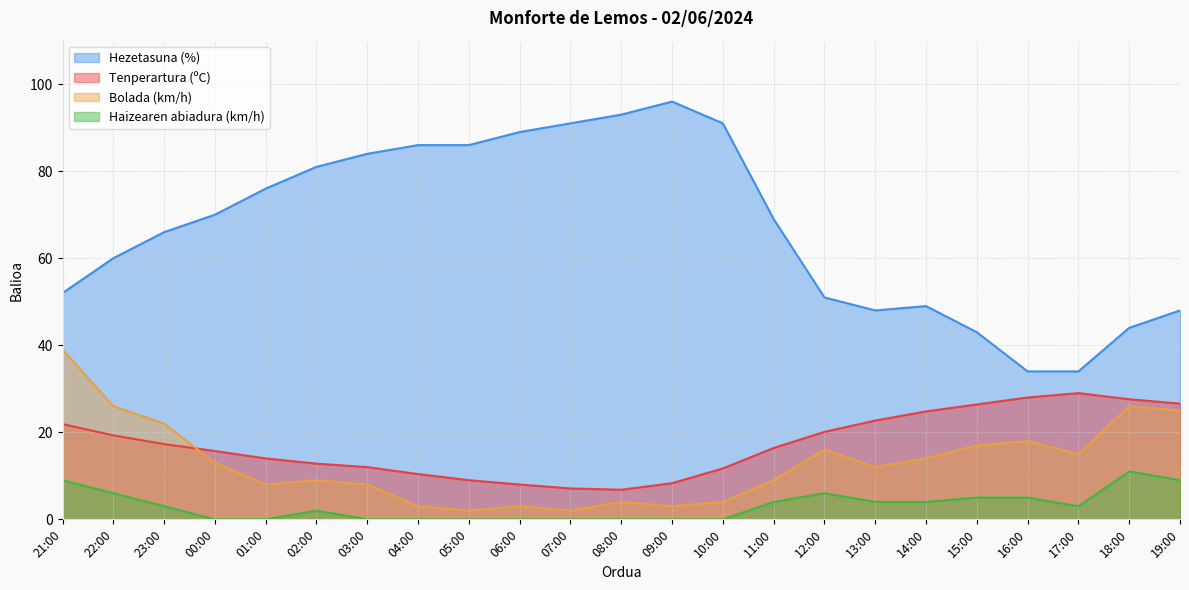

At which category is the sum across all series the highest?

21:00